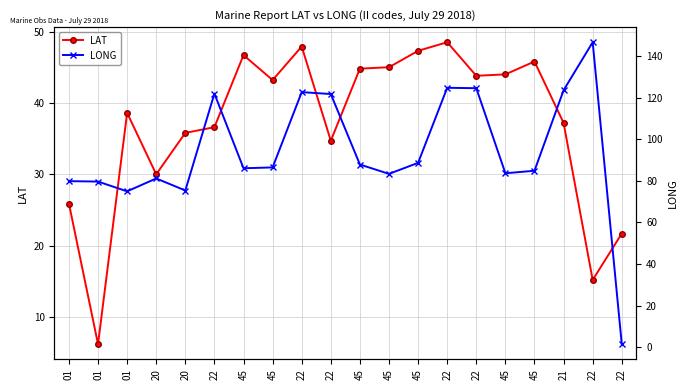

What is the difference between the LAT values at 01 and 22?

17.9